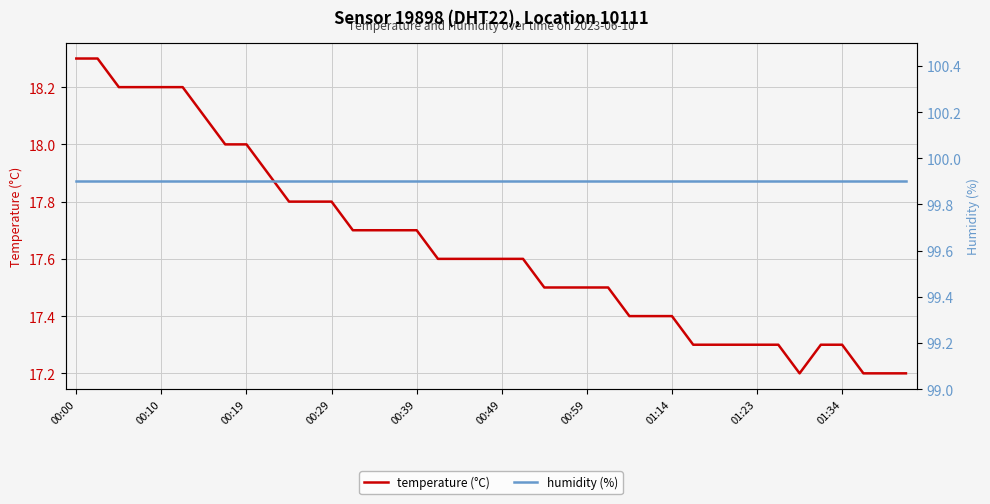

Which has a higher value, 14 or 33?

14